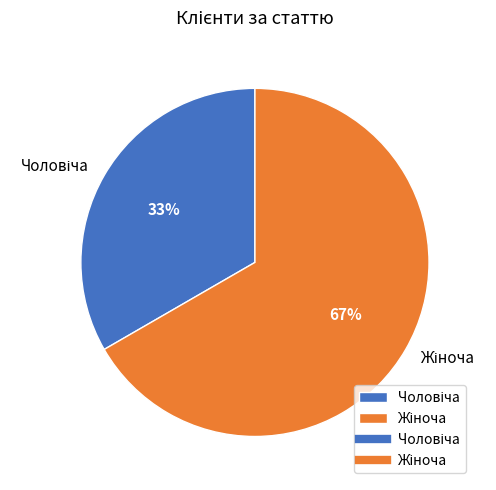

How many segments does this pie chart have?

2